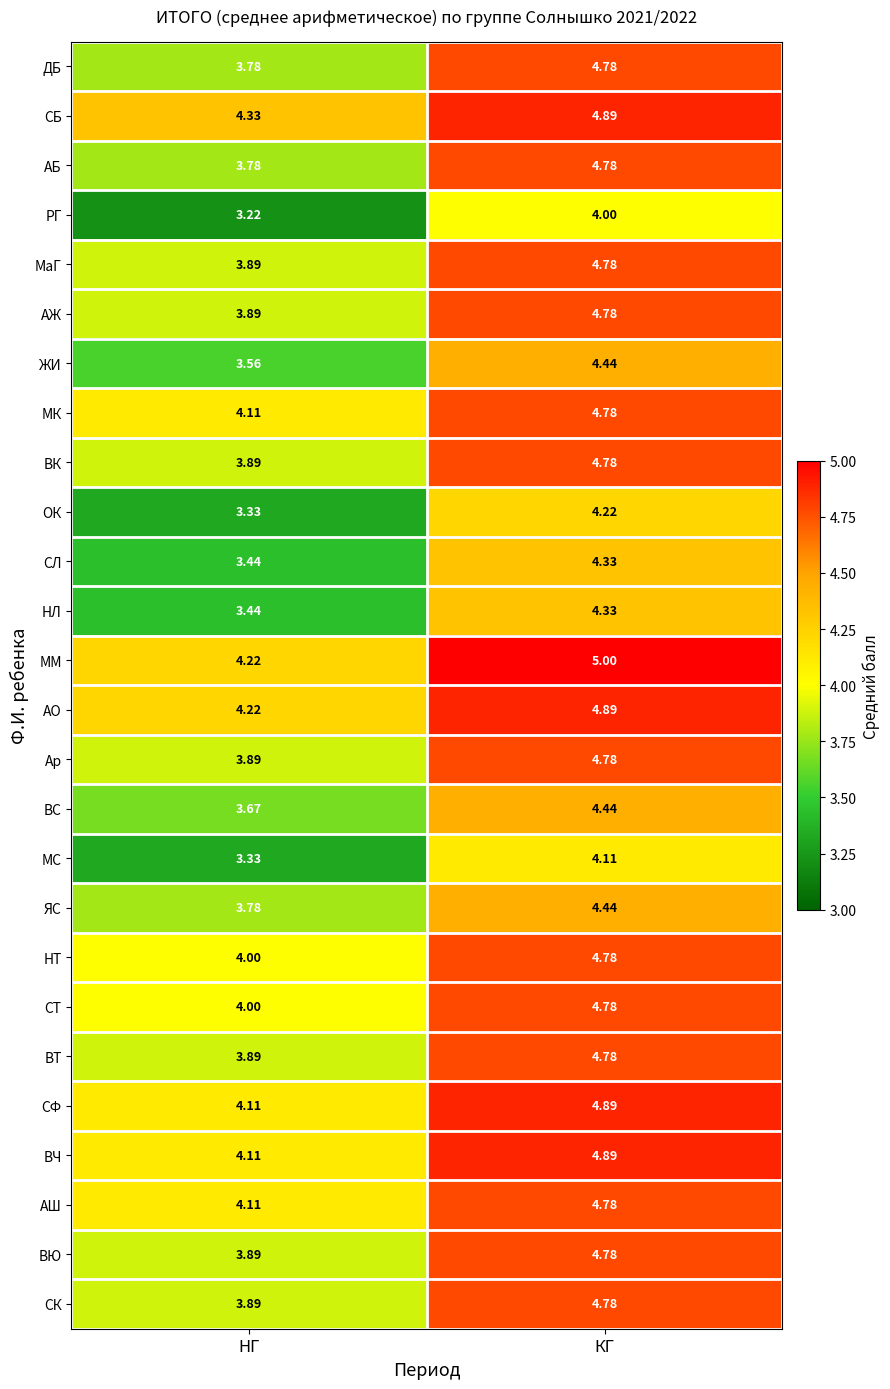

At which label does АО reach its peak?

КГ